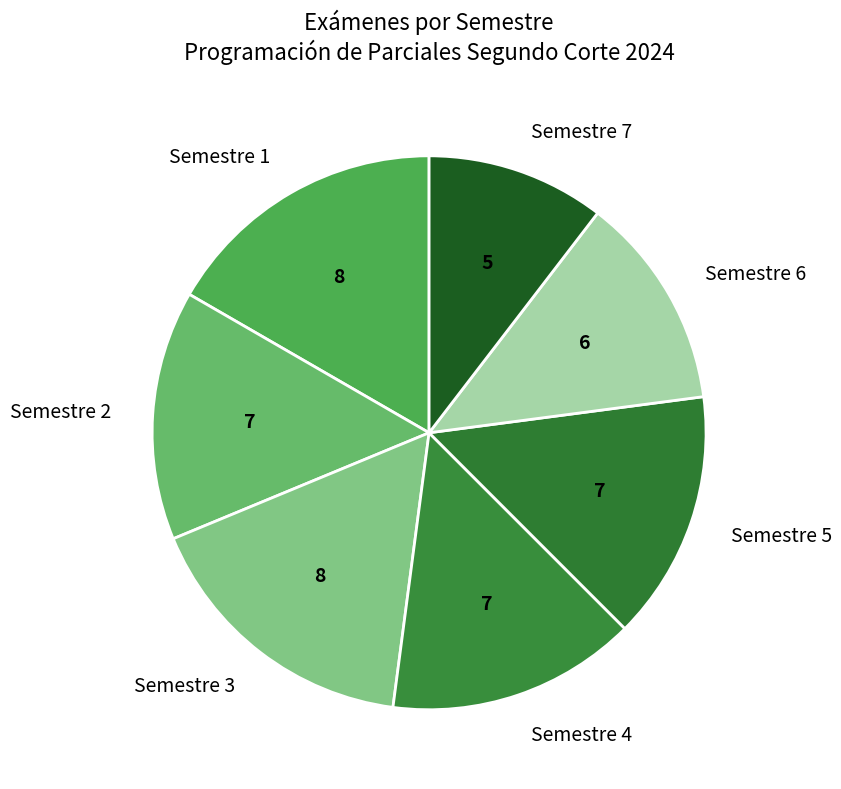

Does any single category account for the majority?

No